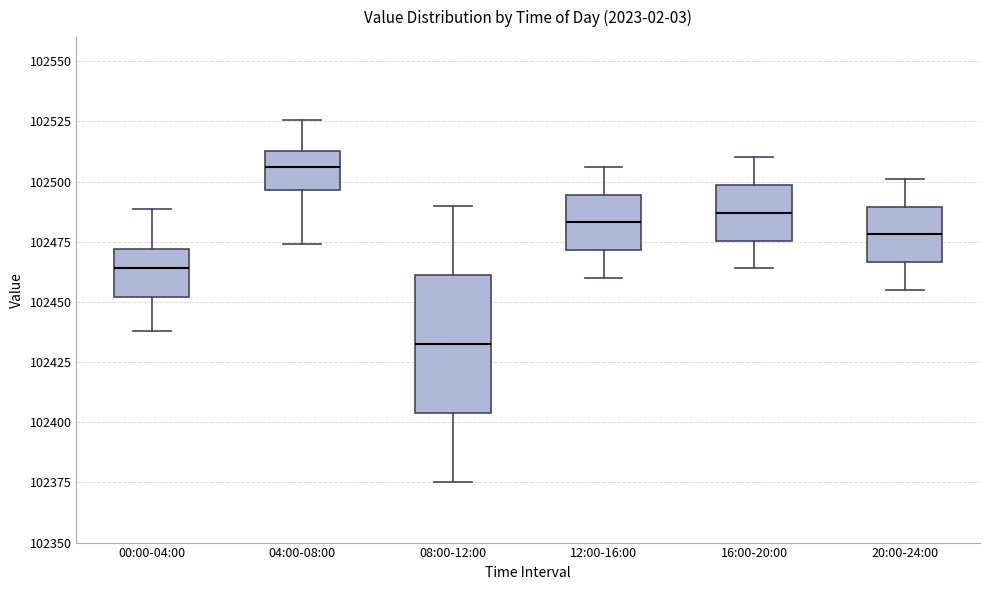

Reading left to right, transcribe this box plot: for each box, give where its median line is, the range the box spans, and where its two whiskers end, as read against the y-axis. The values are not printed on the chart, so give them approximately, as read against the axis.

00:00-04:00: median 102465, box 102450 to 102470, whiskers 102440 to 102490
04:00-08:00: median 102505, box 102495 to 102515, whiskers 102475 to 102525
08:00-12:00: median 102435, box 102405 to 102460, whiskers 102375 to 102490
12:00-16:00: median 102485, box 102470 to 102495, whiskers 102460 to 102505
16:00-20:00: median 102485, box 102475 to 102500, whiskers 102465 to 102510
20:00-24:00: median 102480, box 102465 to 102490, whiskers 102455 to 102500